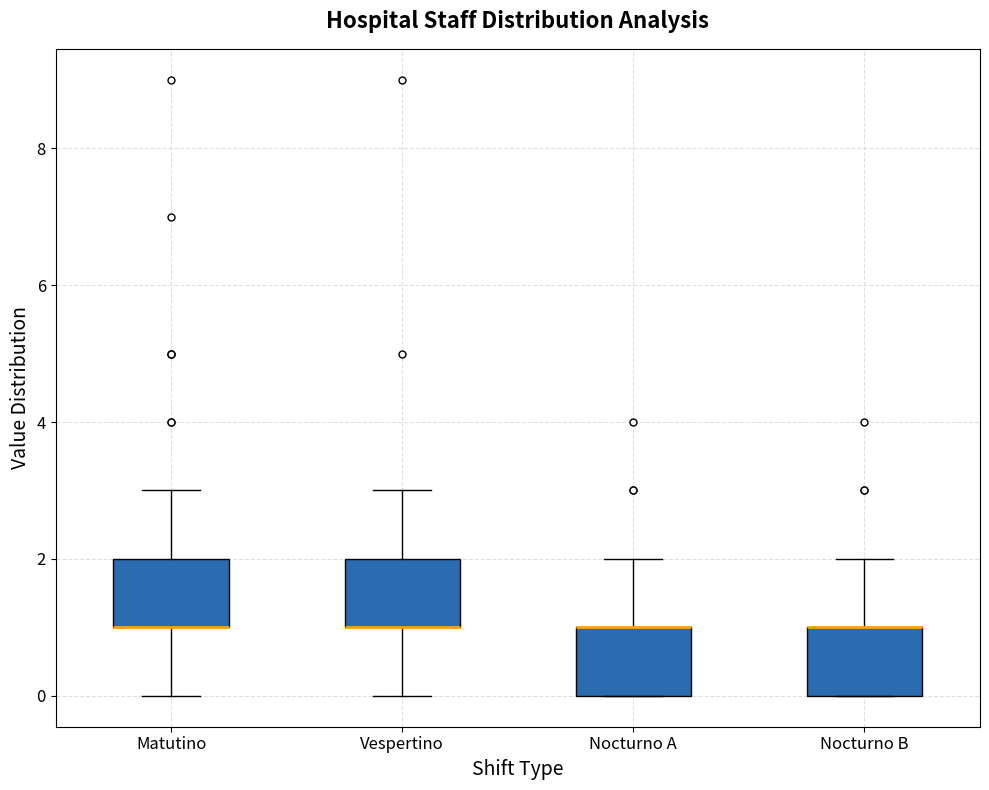

Where does the lower whisker of the box for Matutino end on the y-axis? The values are not printed on the chart, so give them approximately, as read against the axis.

0